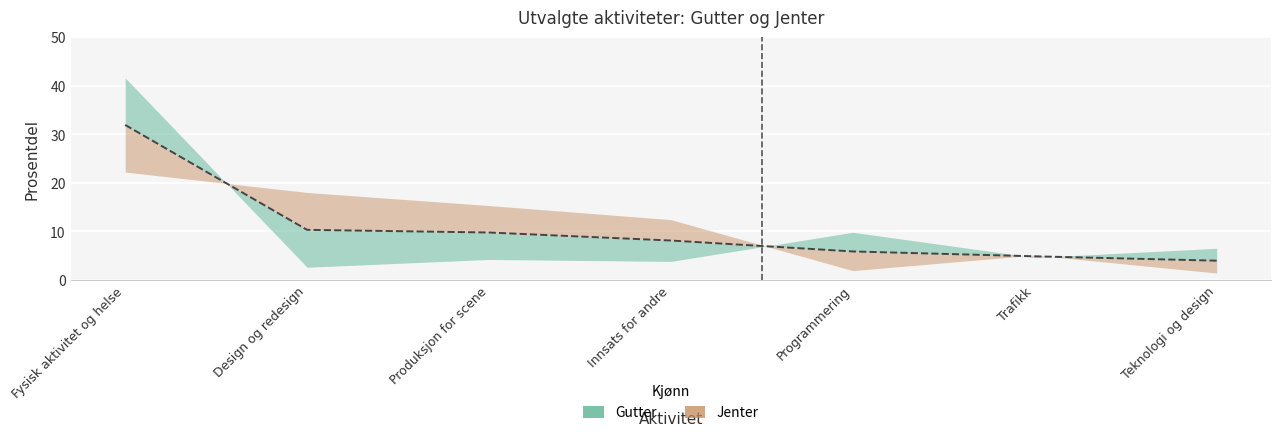

What is the approximate value of Jenter at Trafikk?

5.1